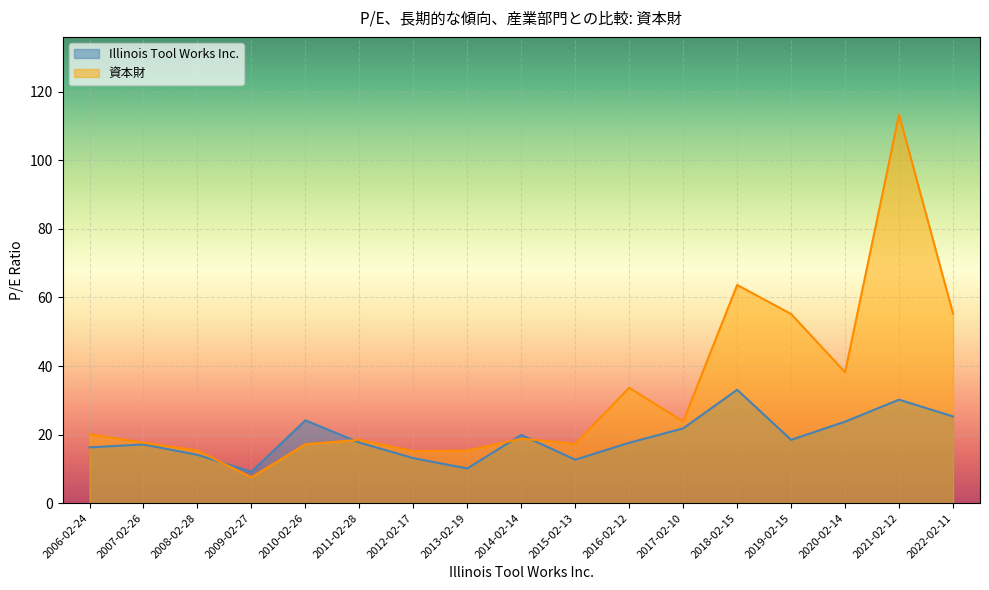

True or false: 資本財 has more than 1 interior local peaks.

True